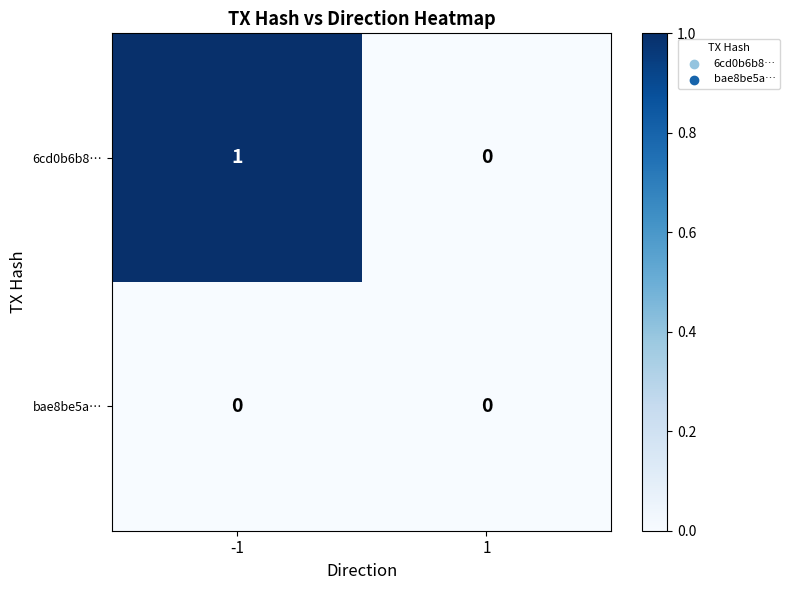

Rank the series by their maximum value, from lowest to highest.

bae8be5a…, 6cd0b6b8…